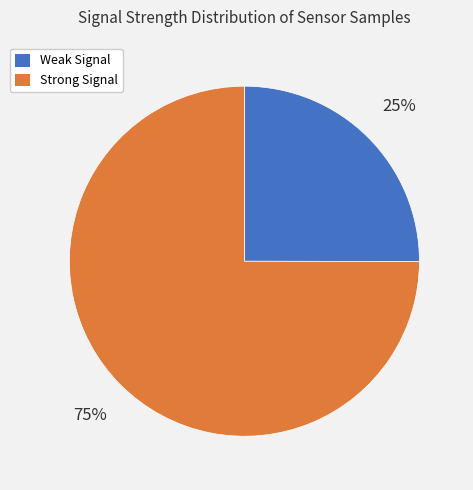

Is there a majority slice in this chart?

Yes